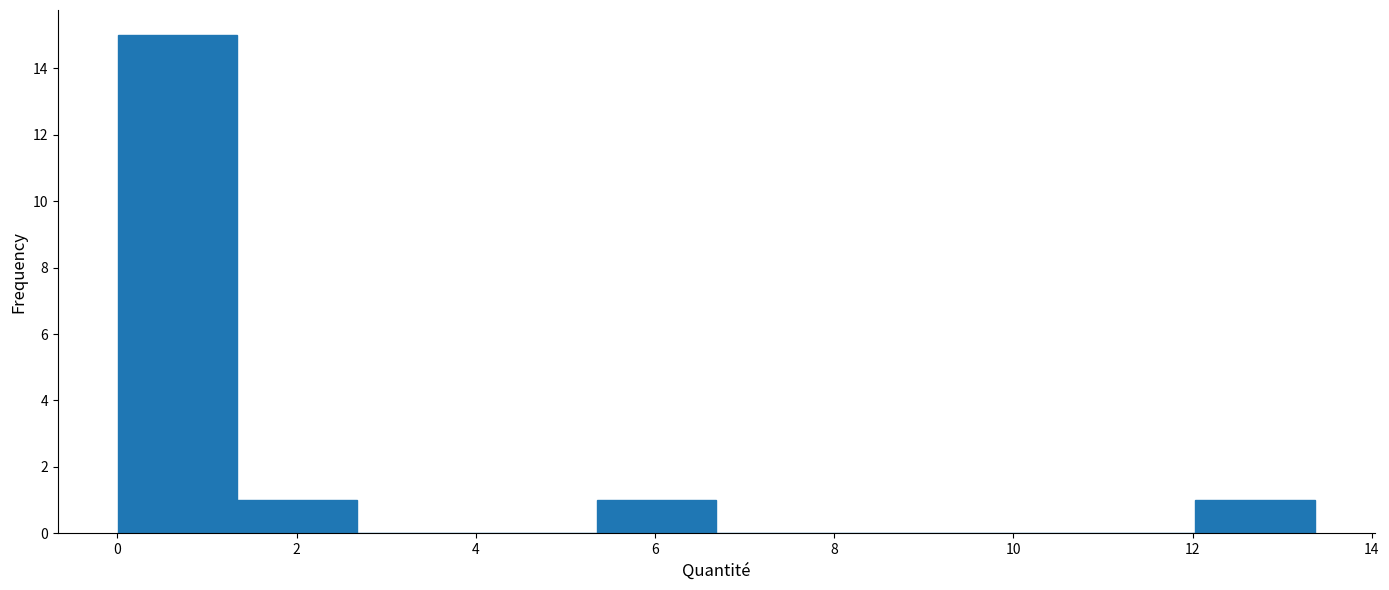

Reading left to right, list every bar in this chart as the range it spans on the x-axis followed by its height. Neither the bar edges nor the heights are printed on the chart, so give them approximately, as read against the axes.

0.0 to 1.4: 15
1.4 to 2.6: 1
2.6 to 4.0: 0
4.0 to 5.4: 0
5.4 to 6.6: 1
6.6 to 8.0: 0
8.0 to 9.4: 0
9.4 to 10.6: 0
10.6 to 12.0: 0
12.0 to 13.4: 1